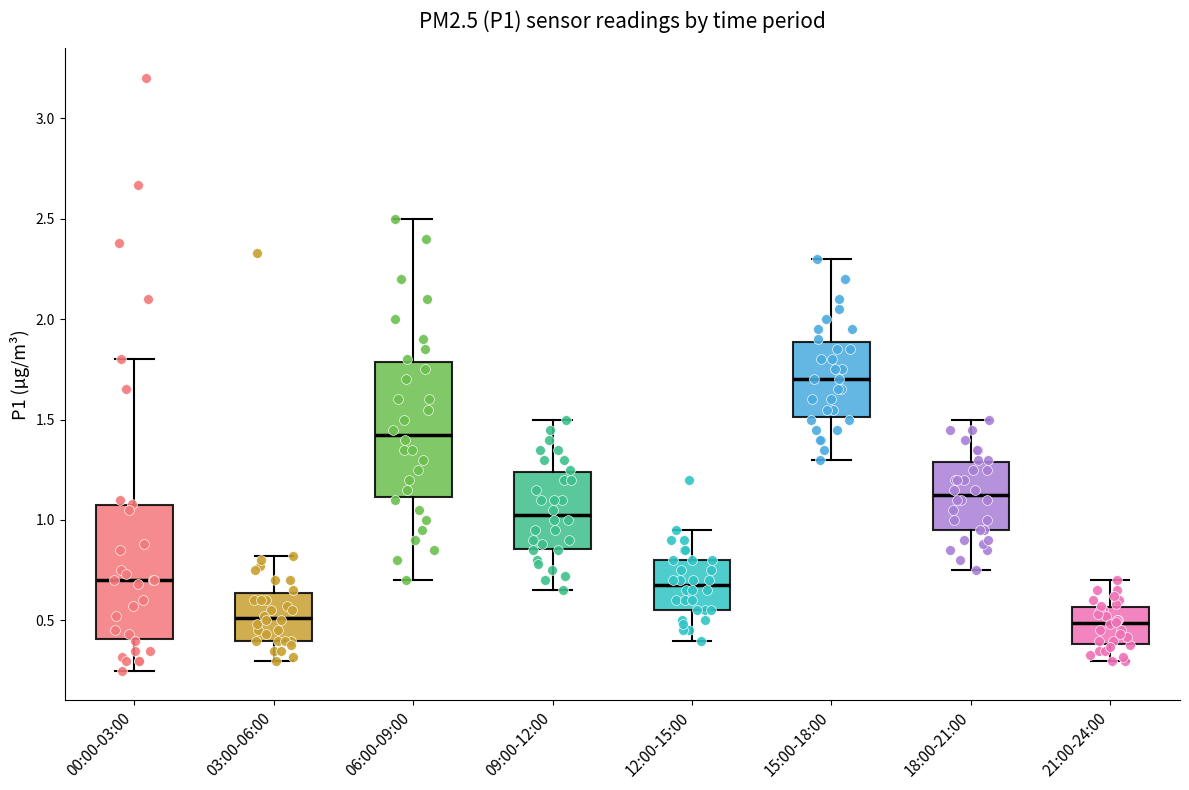

Reading left to right, read every box against the y-axis: the position of its median line, the range the box covers, and the ends of its whiskers. The values are not printed on the chart, so give them approximately, as read against the axis.

00:00-03:00: median 0.70, box 0.40 to 1.05, whiskers 0.25 to 1.80
03:00-06:00: median 0.50, box 0.40 to 0.65, whiskers 0.30 to 0.80
06:00-09:00: median 1.45, box 1.10 to 1.80, whiskers 0.70 to 2.50
09:00-12:00: median 1.05, box 0.85 to 1.25, whiskers 0.65 to 1.50
12:00-15:00: median 0.70, box 0.55 to 0.80, whiskers 0.40 to 0.95
15:00-18:00: median 1.70, box 1.50 to 1.90, whiskers 1.30 to 2.30
18:00-21:00: median 1.15, box 0.95 to 1.30, whiskers 0.75 to 1.50
21:00-24:00: median 0.50, box 0.40 to 0.55, whiskers 0.30 to 0.70